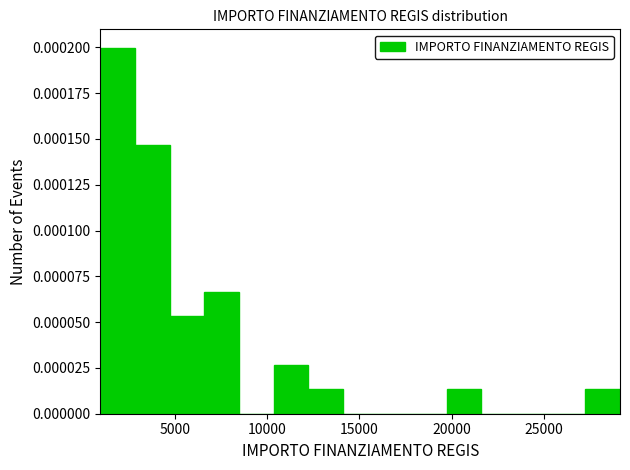

Around what value on the x-axis is the tallest bar? Give the approximate position of its centre, as read against the axis.

2000